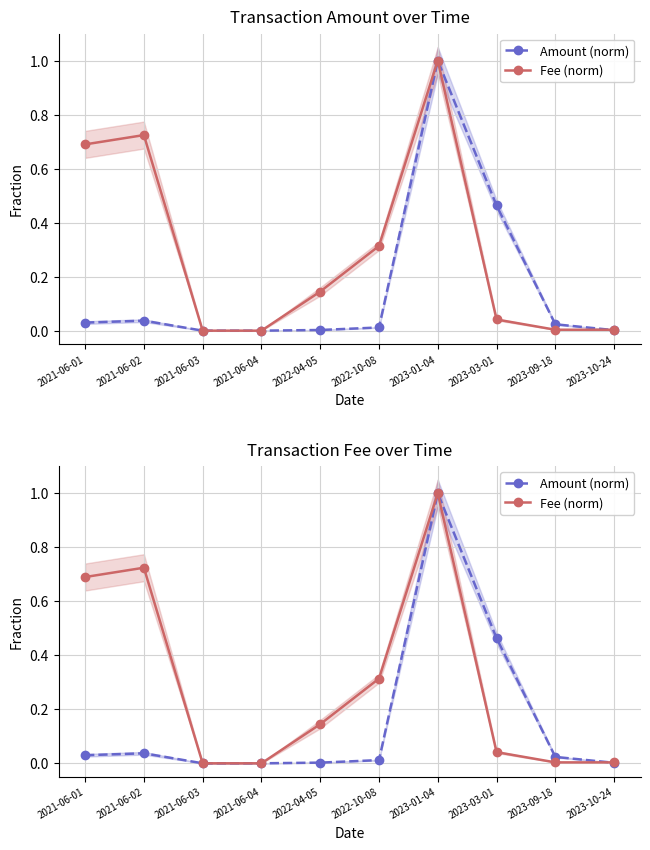

Which category has the highest value in the Fee (norm) series?

2023-01-04